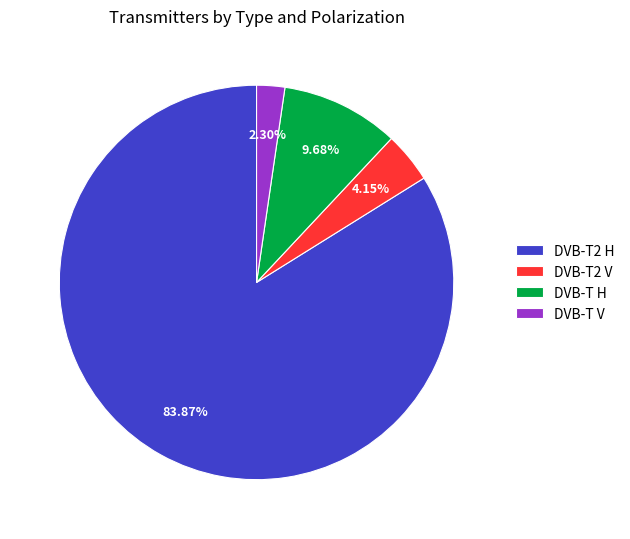

What is the smallest slice in the pie chart?

DVB-T V